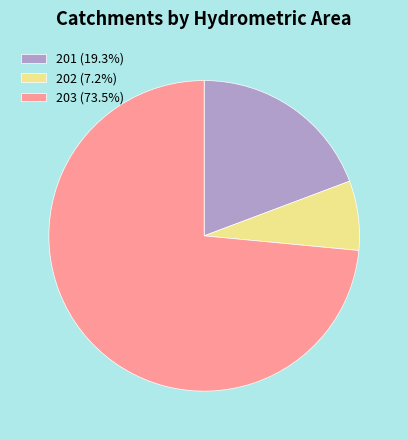

Is there a majority slice in this chart?

Yes